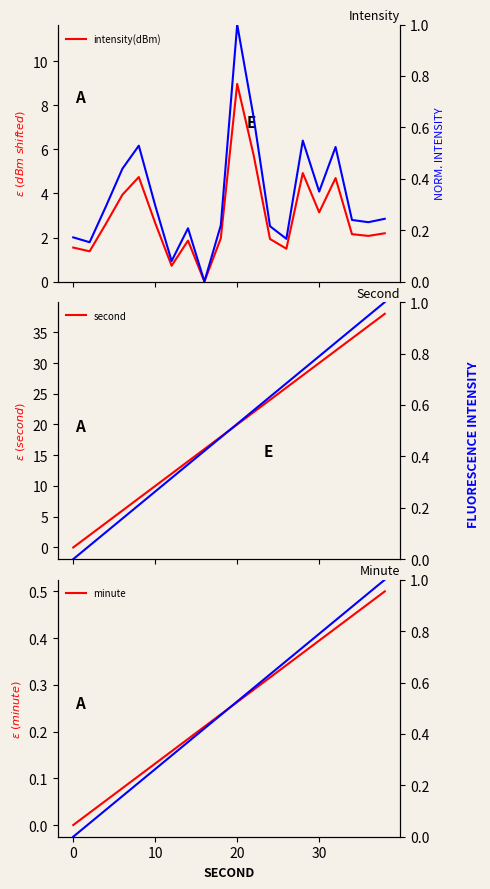

True or false: second and second norm cross at least once.

False